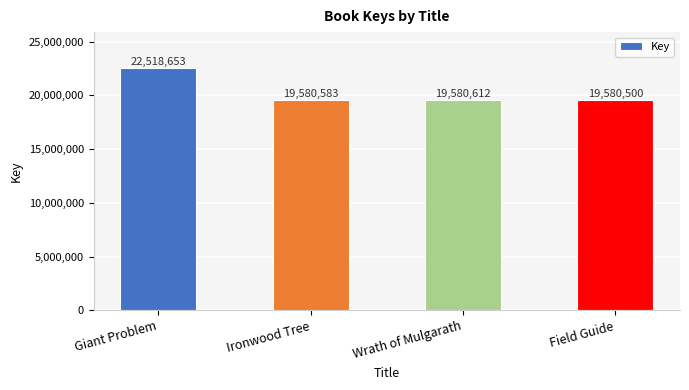

Which has a higher value, Field Guide or Wrath of Mulgarath?

Wrath of Mulgarath